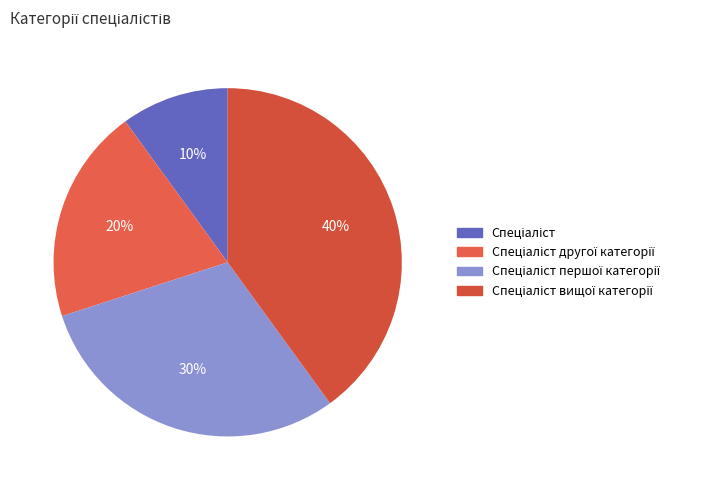

How many slices are in this pie chart?

4